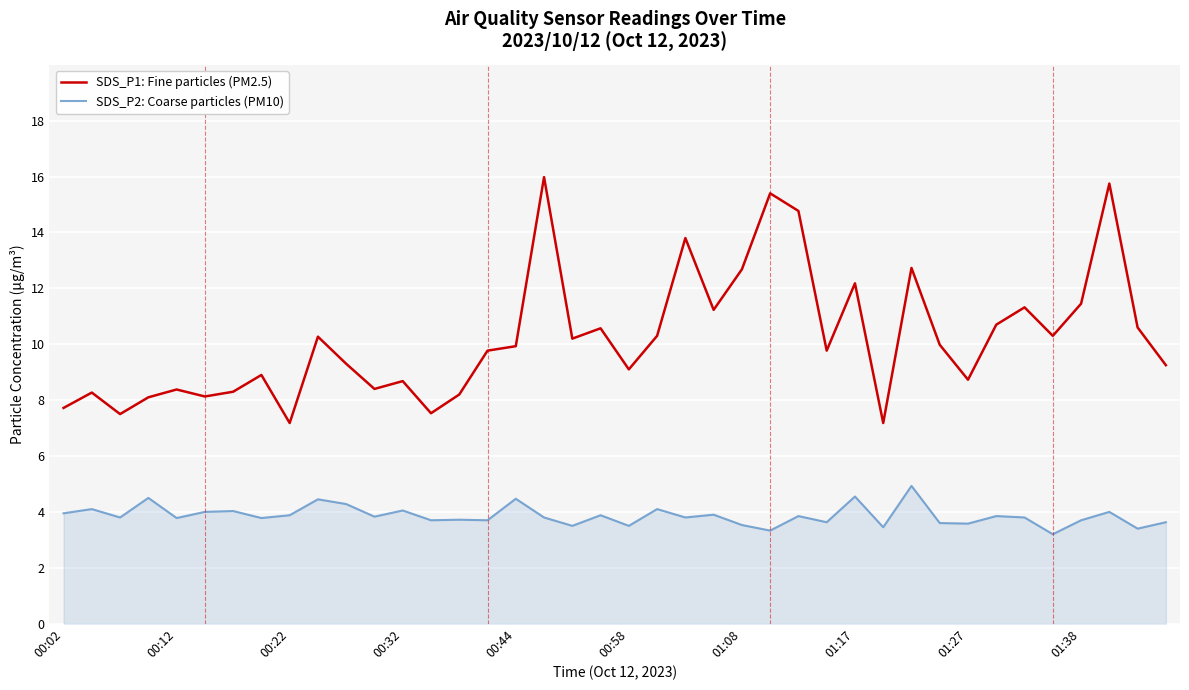

True or false: SDS_P2: Coarse particles (PM10) and SDS_P1: Fine particles (PM2.5) cross at least once.

False